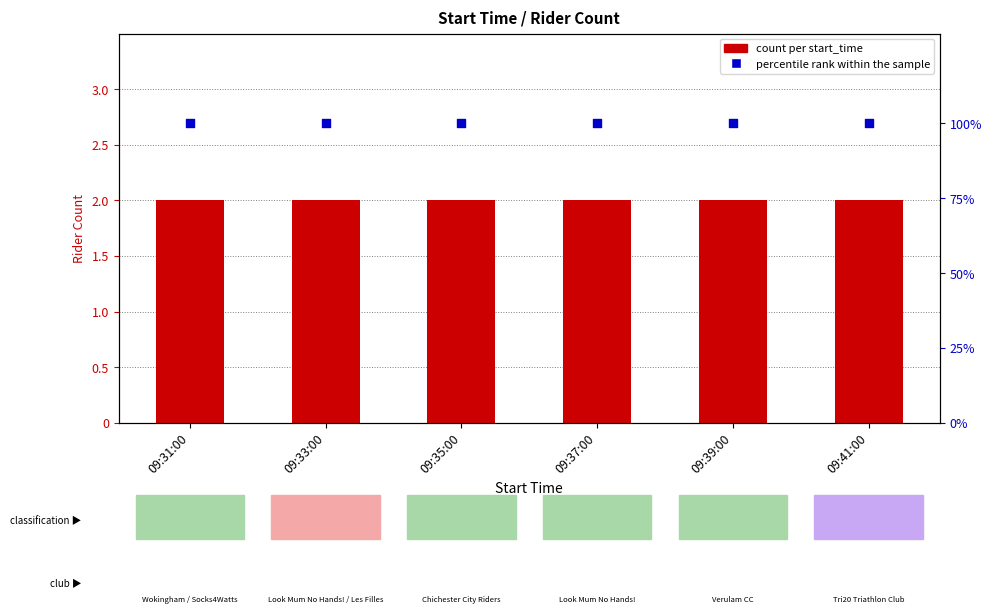

Which series contains the lowest Y value?

count per start_time